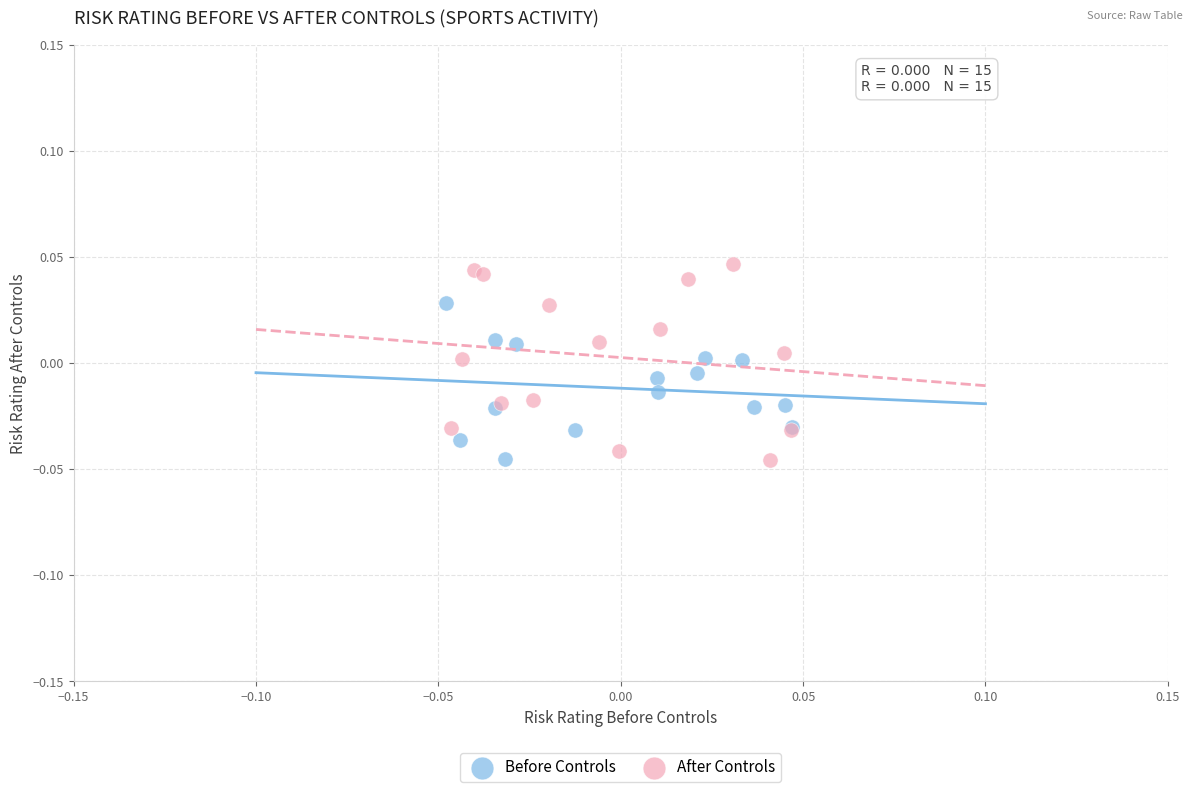

Which series contains the highest Y value?

After Controls